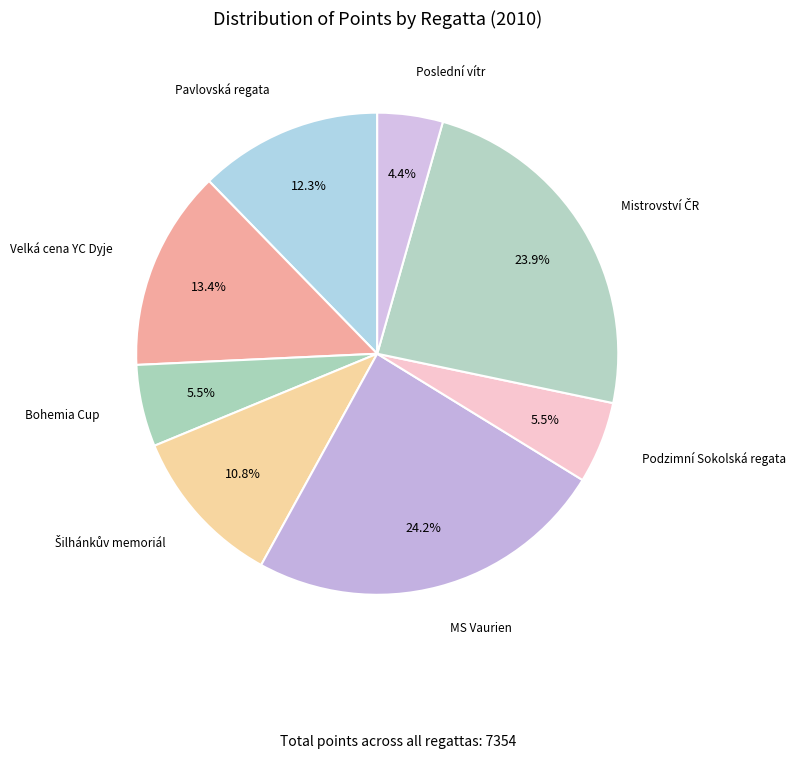

Which slice is the smallest?

Poslední vítr